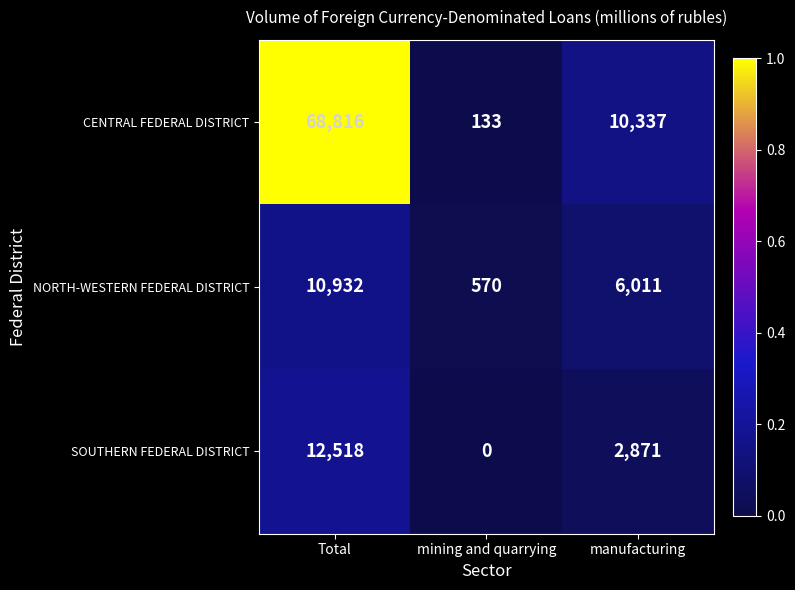

What is the difference between the maximum and second lowest values in the SOUTHERN FEDERAL DISTRICT series?

9647